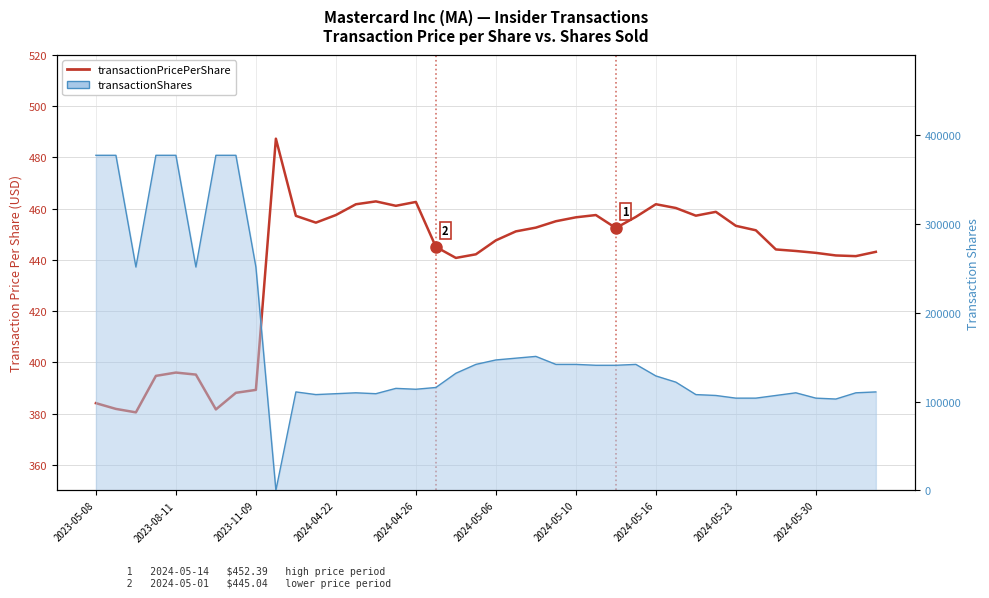

What is the approximate value of transactionPricePerShare at 38?

441.4